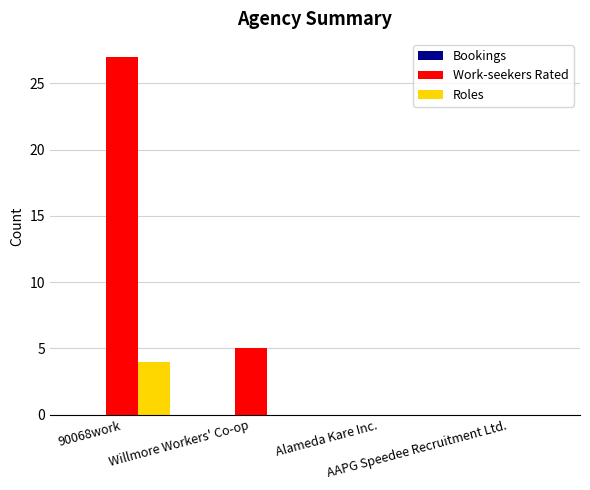

Where does the Work-seekers Rated series first go above 5?

90068work